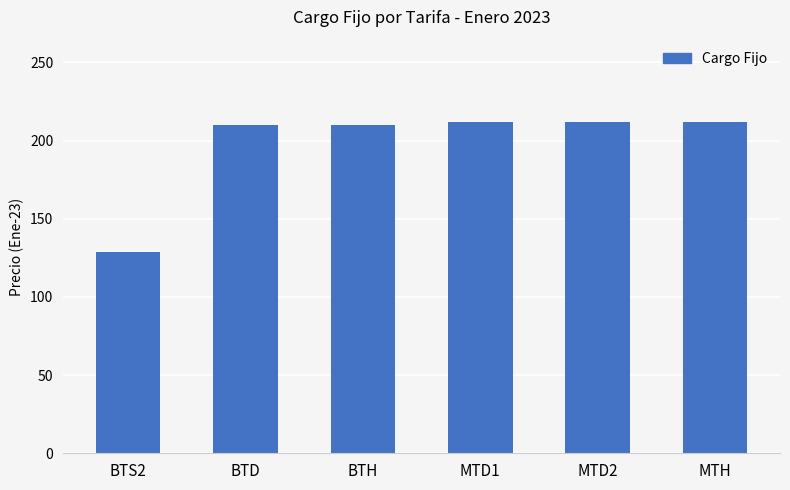

Does the chart contain any negative values?

No